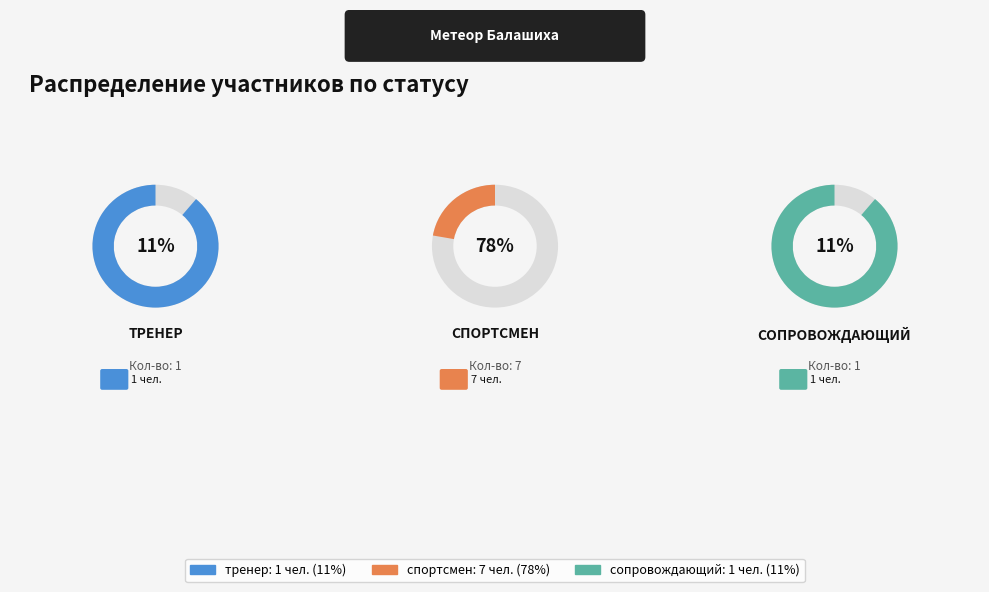

Is спортсмен the majority of the pie?

Yes